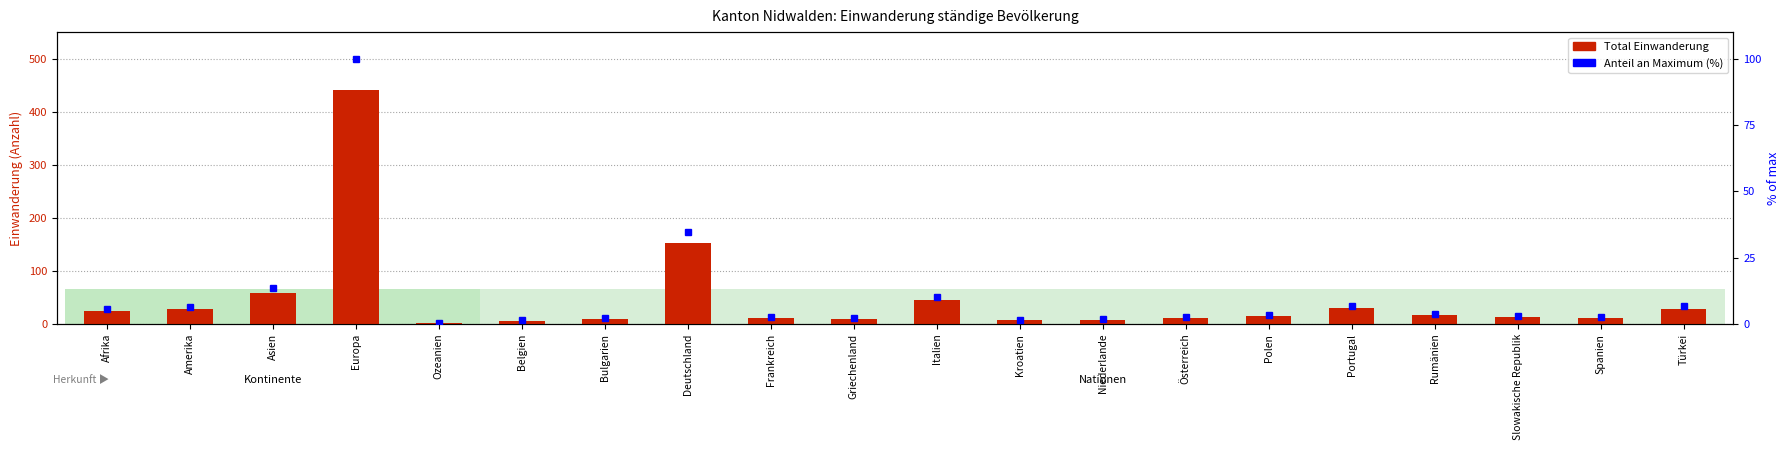

Which series has the largest range (max minus min)?

Total Einwanderung